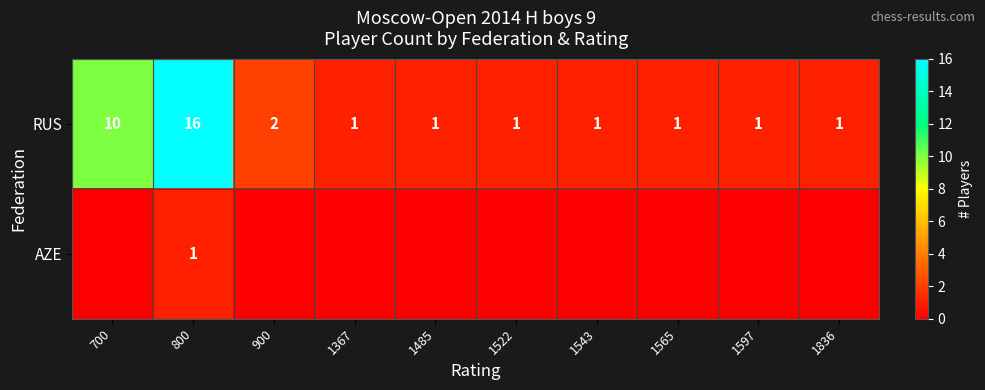

How many distinct data groups are displayed?

2